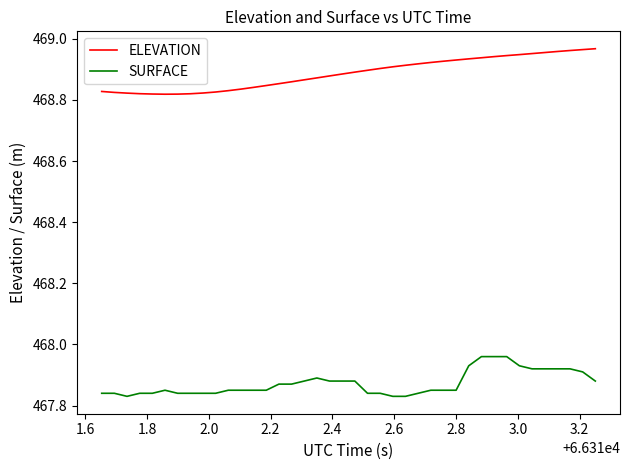

List the series in order of their peak value, lowest first.

SURFACE, ELEVATION